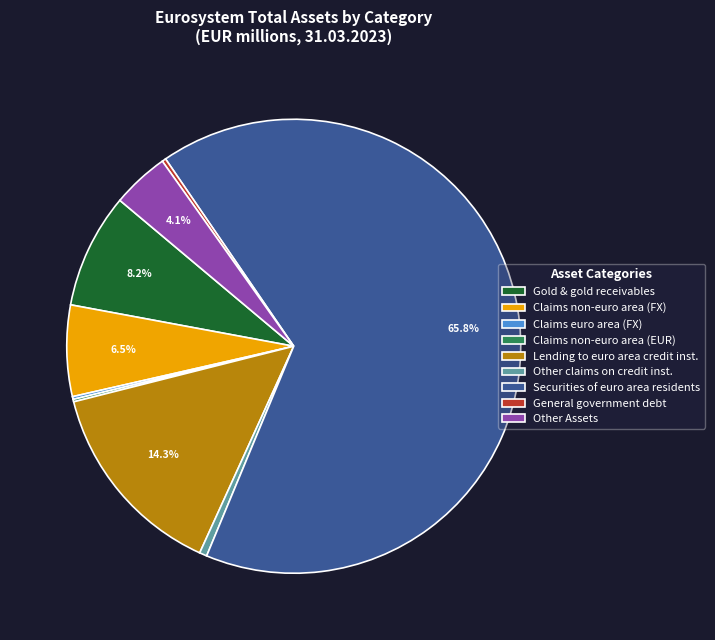

Is the sum of Securities of euro area residents and Other Assets greater than half?

Yes